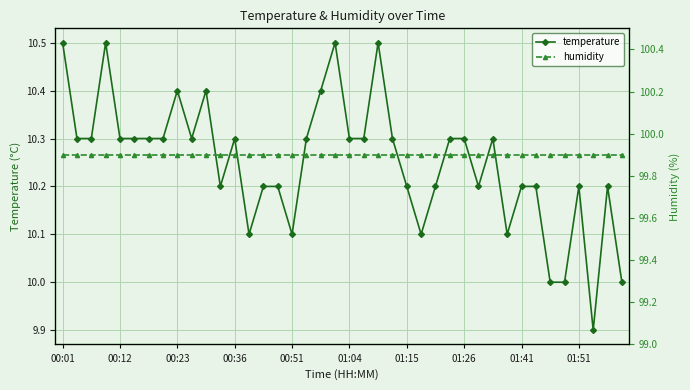

What is the difference between the highest and lowest values at 34?

89.9